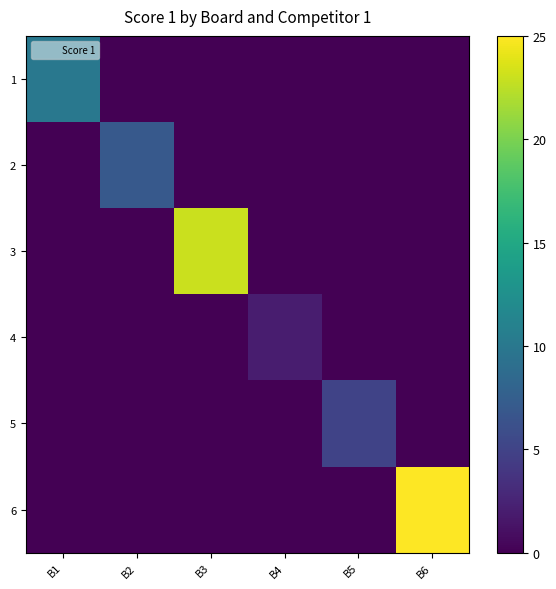

Rank the series at B4 from lowest to highest value.

1, 2, 3, 5, 6, 4